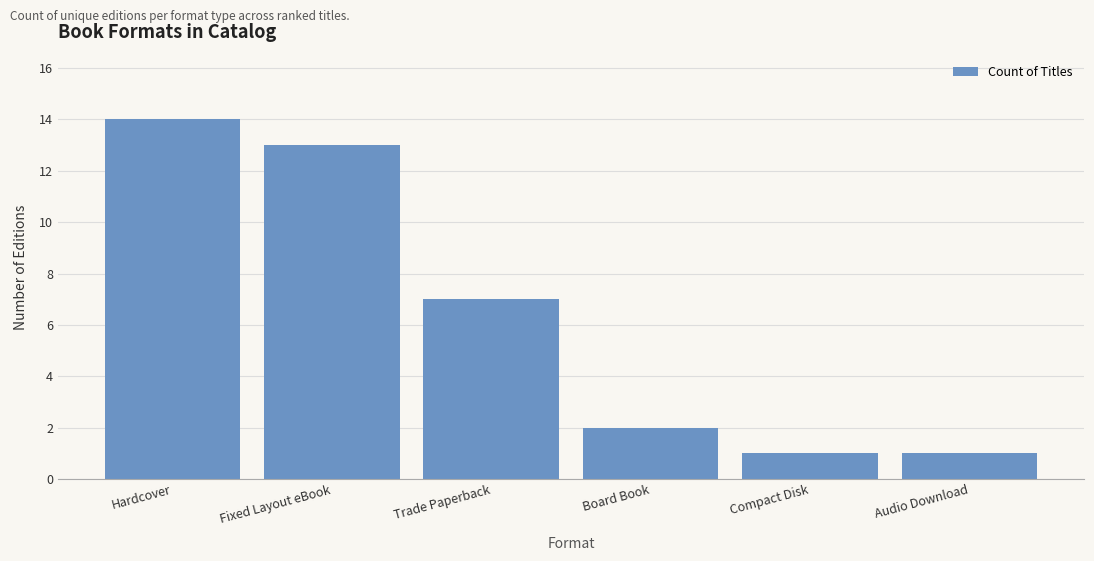

What is the change in value from Board Book to Compact Disk?

-1